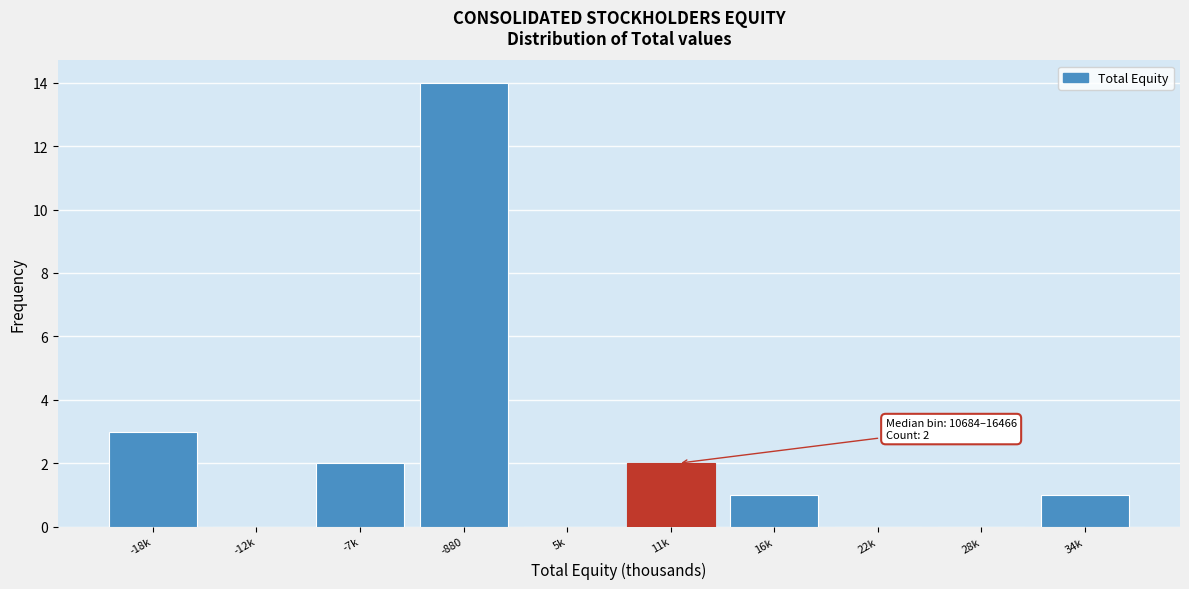

Reading right to left, what are all the values shown in this chart?

34k=1	28k=0	22k=0	16k=1	11k=2	5k=0	-880=14	-7k=2	-12k=0	-18k=3